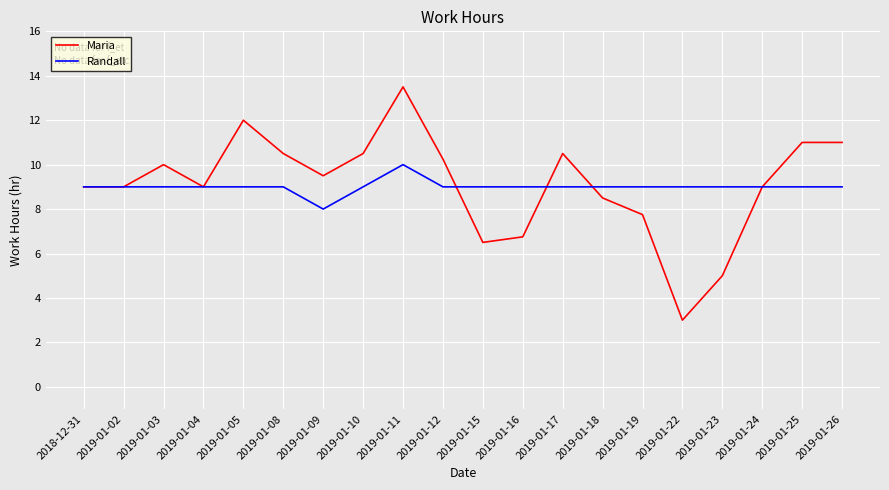

How many lines are shown in the chart?

2